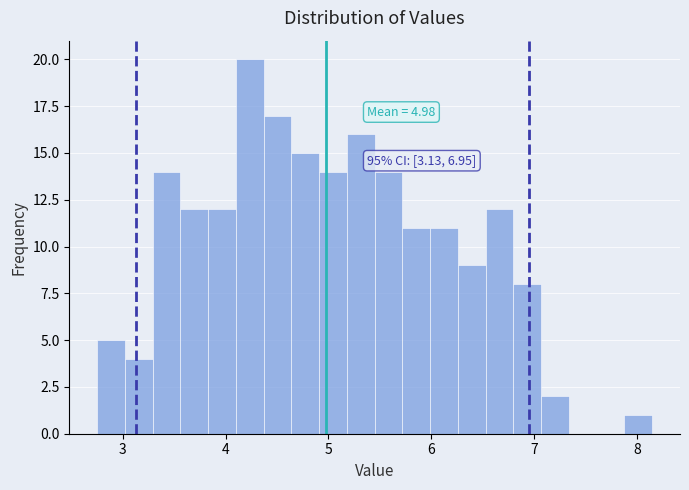

Read against the x-axis, roughly where is the centre of the tallest bar?

4.2